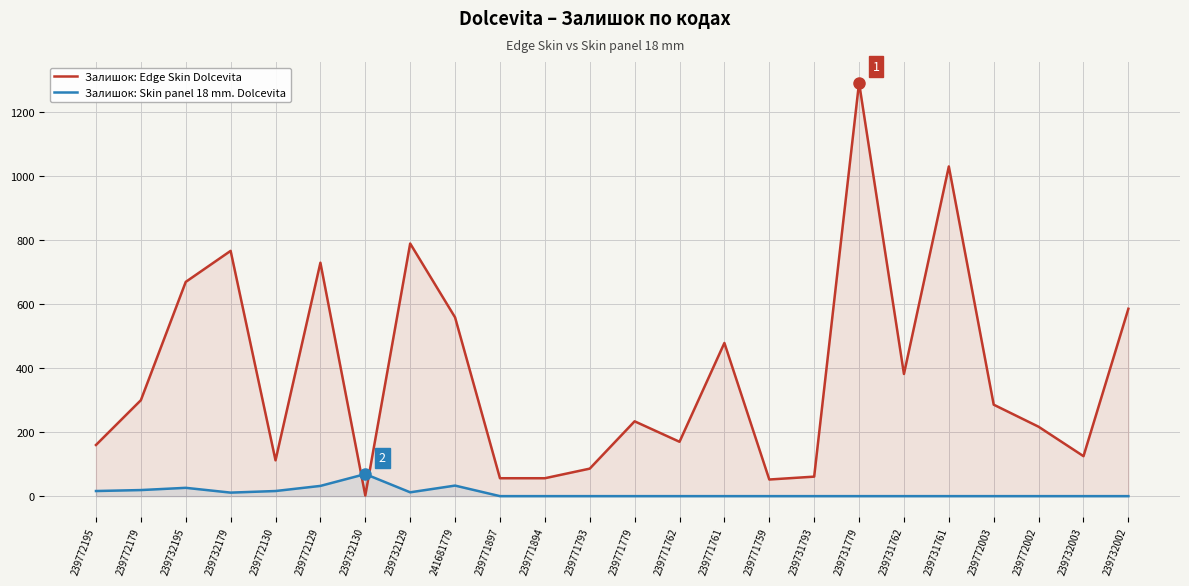

Reading left to right, what are all the values shown in this chart?

Залишок: Edge Skin Dolcevita: 239772195=160	239772179=300	239732195=670	239732179=767	239772130=112	239772129=730	239732130=2	239732129=790	241681779=559	239771897=56	239771894=56	239771793=86	239771779=234	239771762=170	239771761=479	239771759=52	239731793=61	239731779=1293	239731762=382	239731761=1031	239772003=286	239772002=217	239732003=125	239732002=586
Залишок: Skin panel 18 mm. Dolcevita: 239772195=16	239772179=19	239732195=26	239732179=11	239772130=16	239772129=32	239732130=69	239732129=12	241681779=33	239771897=0	239771894=0	239771793=0	239771779=0	239771762=0	239771761=0	239771759=0	239731793=0	239731779=0	239731762=0	239731761=0	239772003=0	239772002=0	239732003=0	239732002=0